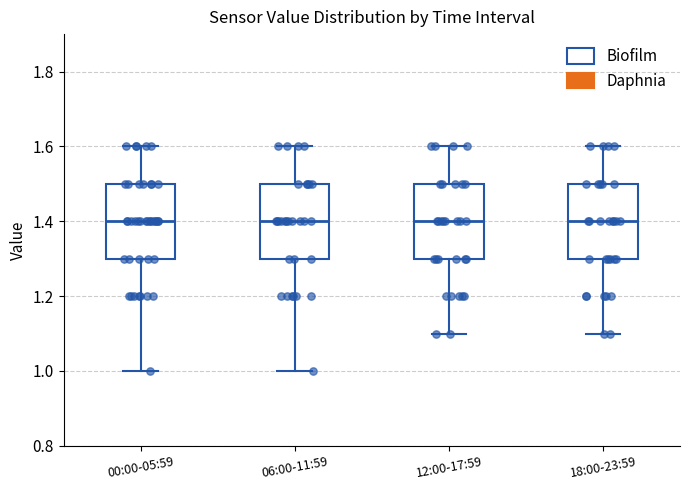

Reading left to right, read every box against the y-axis: the position of its median line, the range the box covers, and the ends of its whiskers. The values are not printed on the chart, so give them approximately, as read against the axis.

00:00-05:59: median 1.4, box 1.3 to 1.5, whiskers 1.0 to 1.6
06:00-11:59: median 1.4, box 1.3 to 1.5, whiskers 1.0 to 1.6
12:00-17:59: median 1.4, box 1.3 to 1.5, whiskers 1.1 to 1.6
18:00-23:59: median 1.4, box 1.3 to 1.5, whiskers 1.1 to 1.6